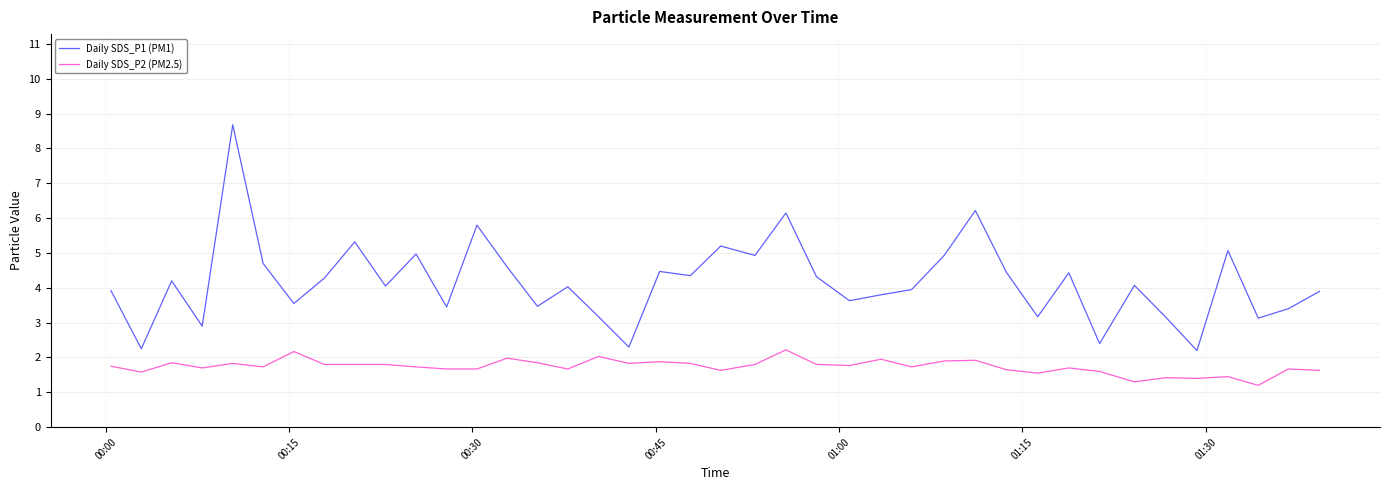

What is the difference between the maximum and minimum values in the Daily SDS_P1 (PM1) series?

6.5